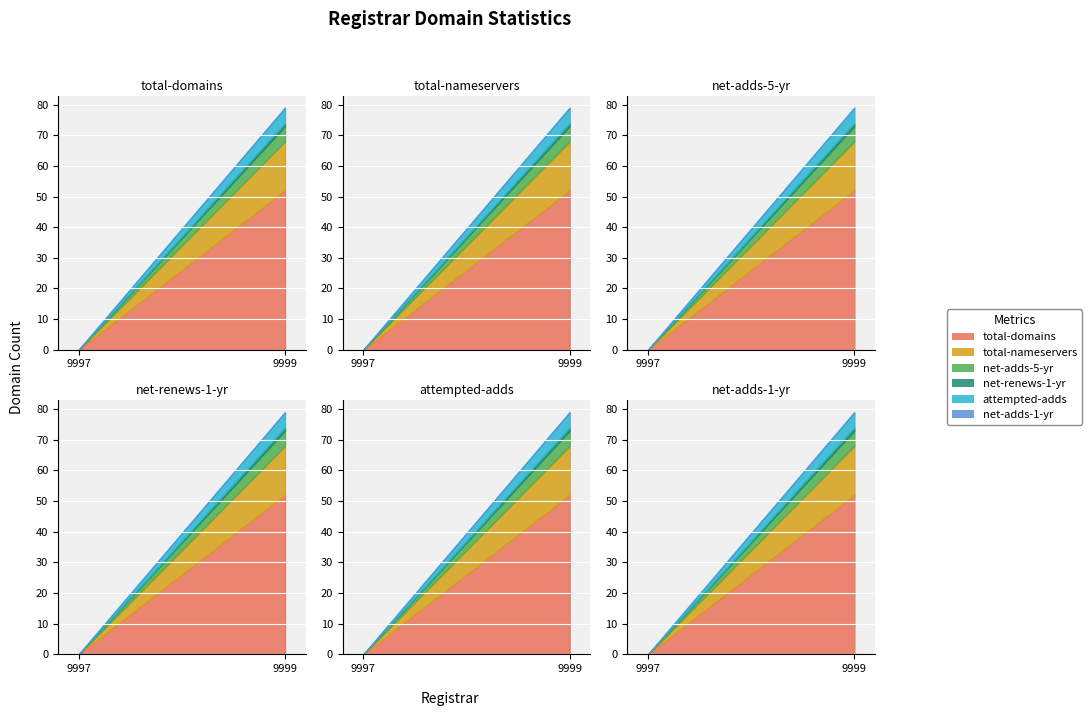

What is the sum of the net-adds-5-yr values at ERNI Internal Registrar (9999) and ICANN Monitoring Registrar (9997)?

5